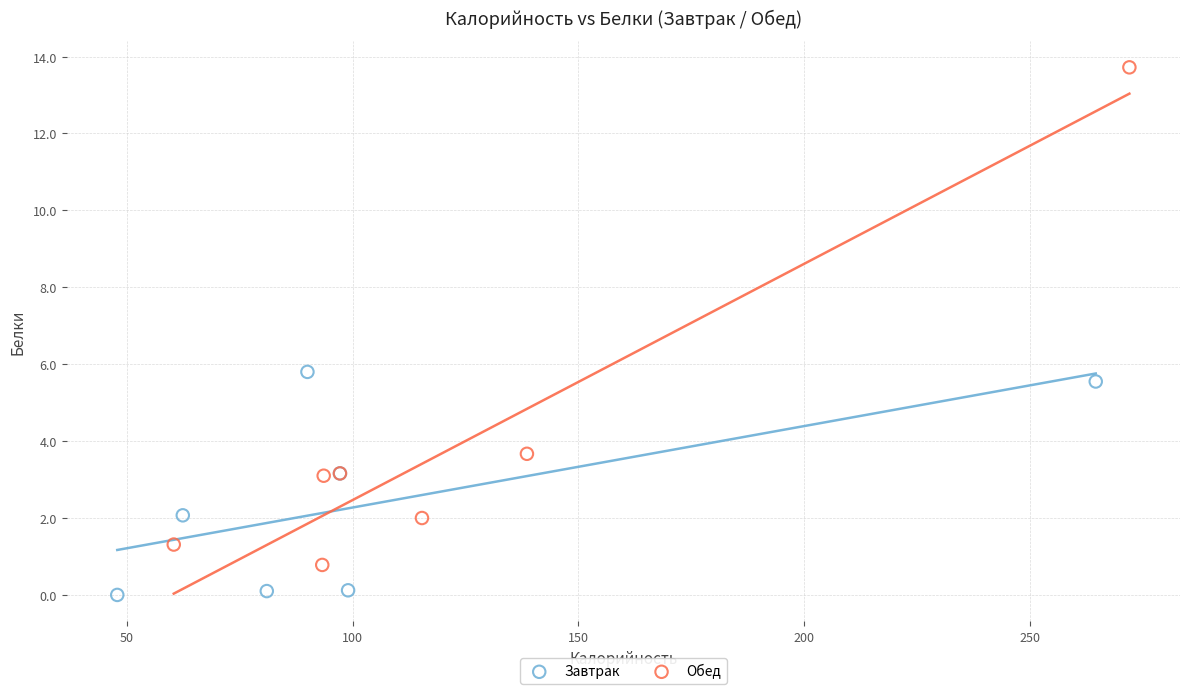

Which series has the widest spread of Y values?

Обед